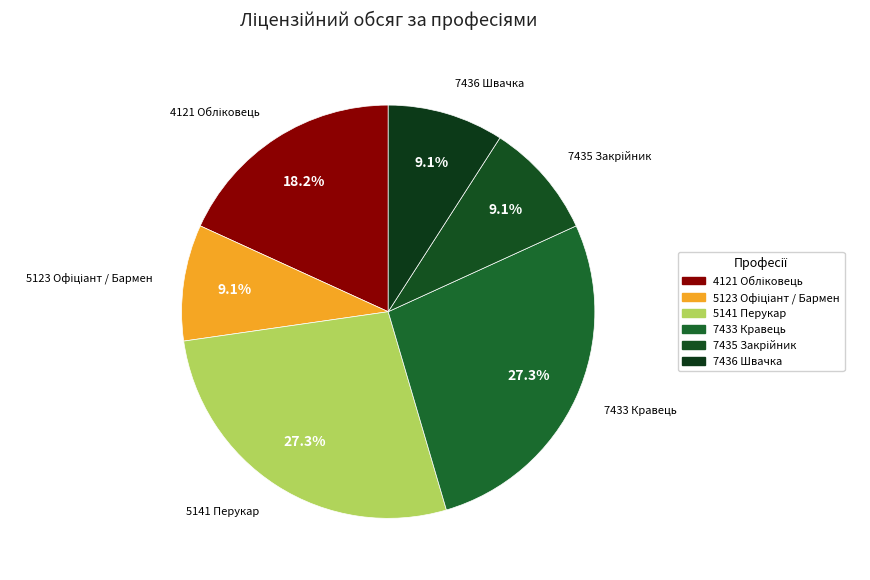

Between 7435 Закрійник and 5123 Офіціант / Бармен, which is larger?

7435 Закрійник